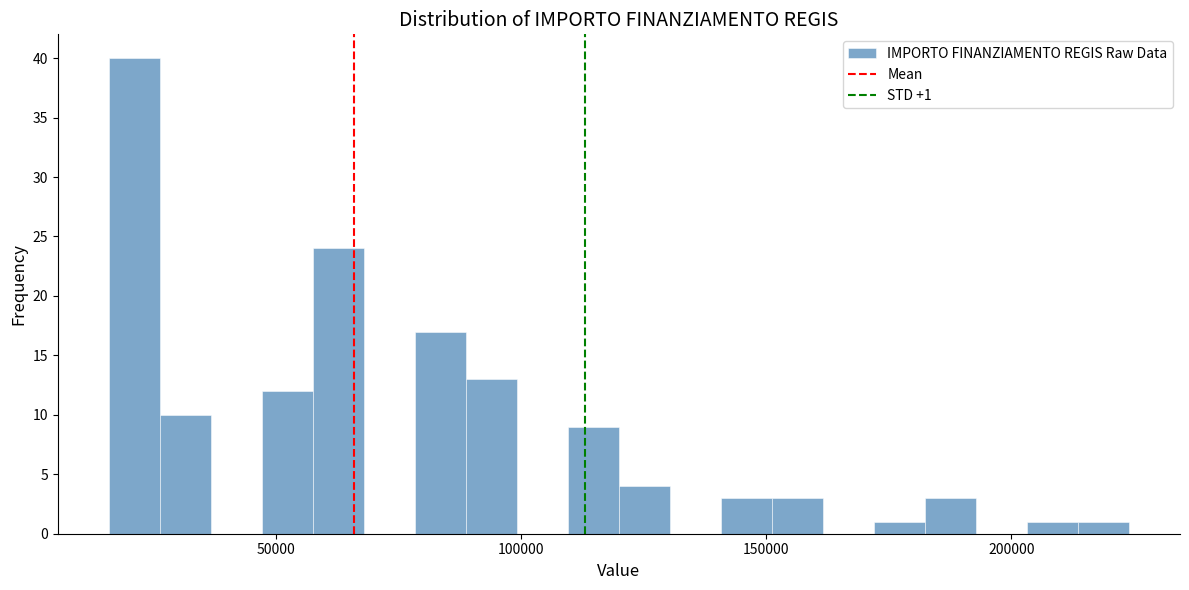

Read against the x-axis, roughly where is the centre of the tallest bar?

20000